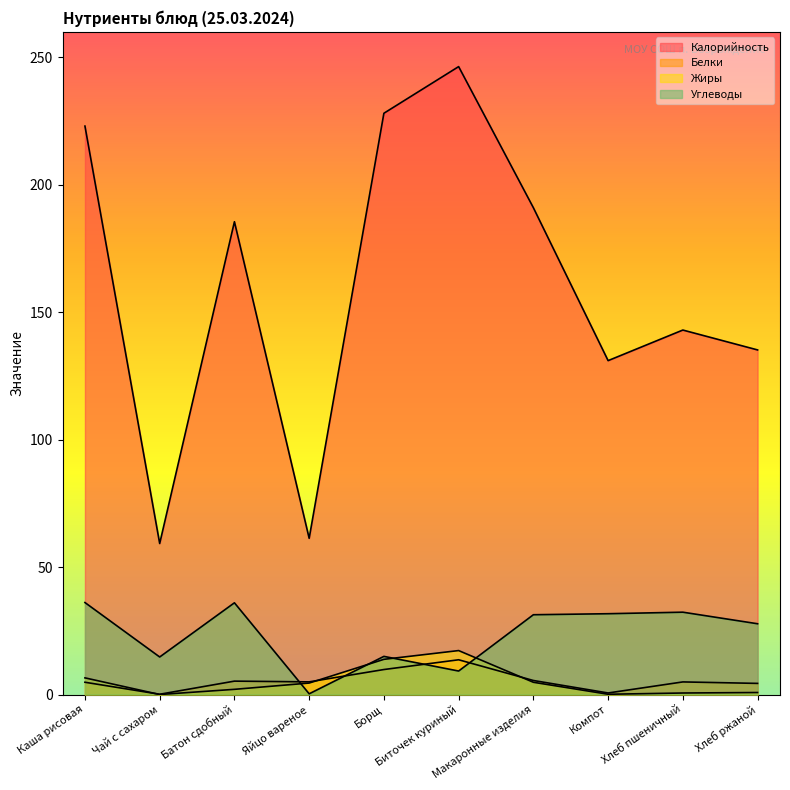

Reading left to right, list all the values displayed in this chart.

Калорийность: 223.0	59.2	185.5	61.3	228.1	246.4	191.0	131.0	143.0	135.2
Белки: 4.8	0.1	5.2	5.0	9.8	13.6	5.5	0.6	4.9	4.4
Жиры: 6.5	0.0	2.0	4.5	13.8	17.2	4.8	0.1	0.6	0.8
Углеводы: 36.1	14.7	36.0	0.3	15.0	9.2	31.3	31.7	32.3	27.8